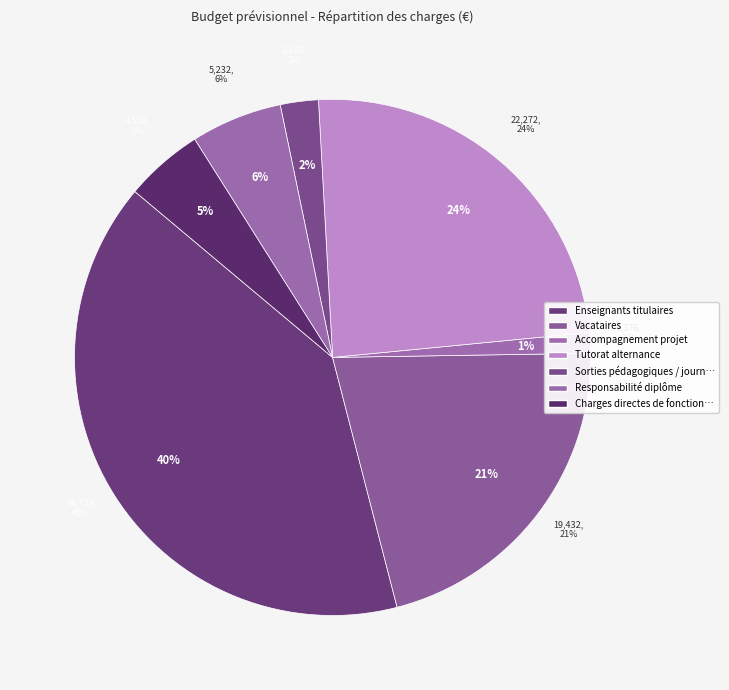

To the nearest percent, what is the combined percentage of Vacataires and Enseignants non titulaires?

21%